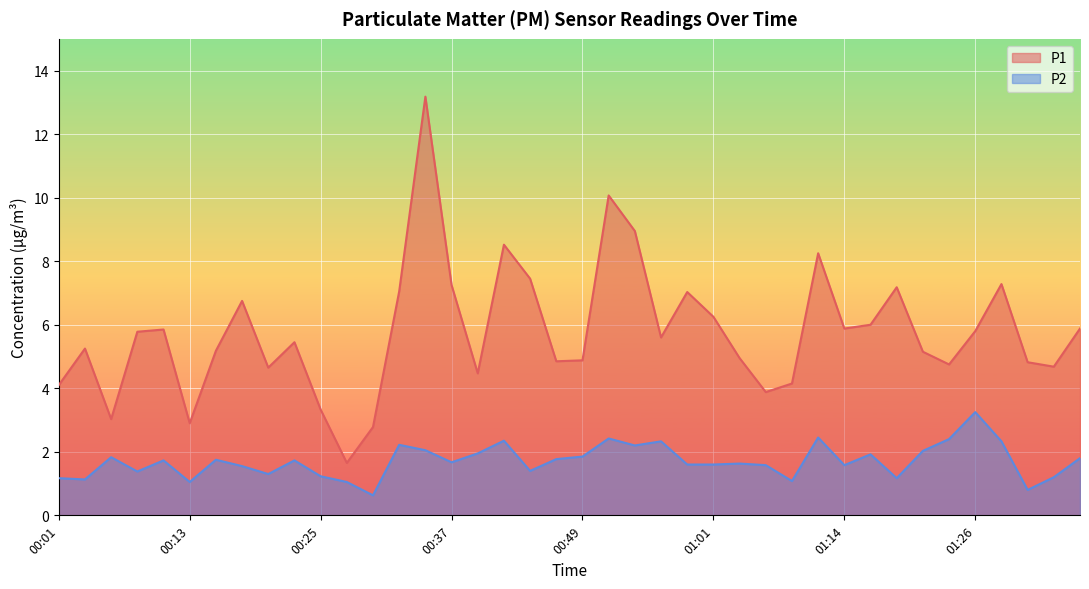

Rank the categories by P1 value from highest to lowest.

00:35, 00:52, 00:54, 00:42, 01:11, 00:44, 01:28, 00:37, 01:18, 00:32, 00:59, 00:18, 01:01, 01:16, 01:14, 01:36, 00:10, 01:26, 00:08, 00:57, 00:22, 00:03, 00:15, 01:21, 01:04, 00:49, 00:47, 01:31, 01:23, 01:33, 00:20, 00:40, 01:09, 00:01, 01:06, 00:25, 00:05, 00:13, 00:30, 00:27